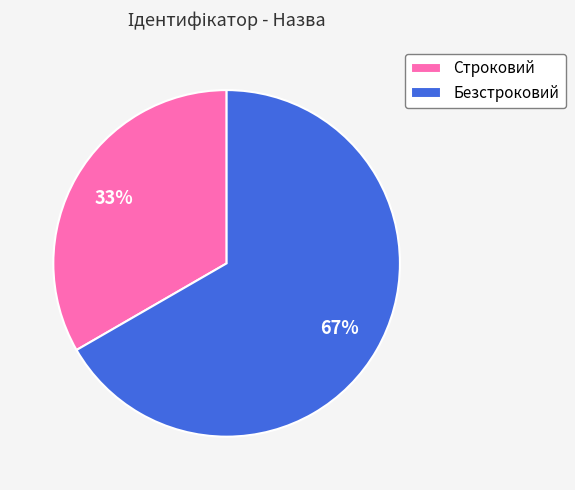

Between Строковий and Безстроковий, which is larger?

Безстроковий